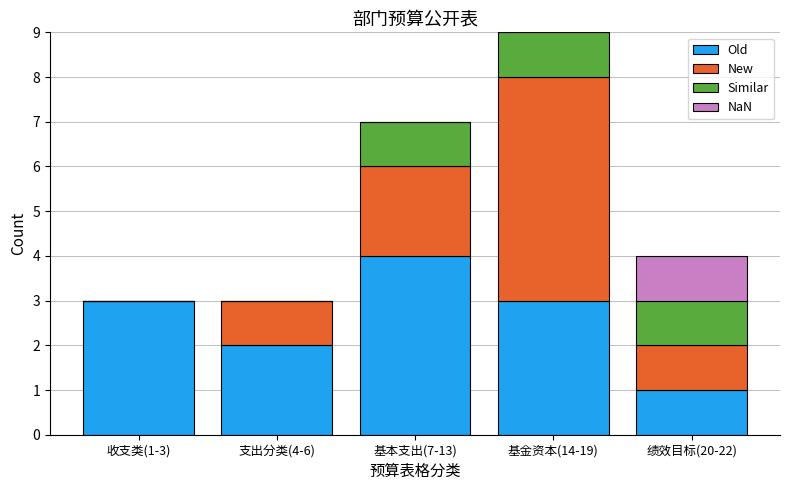

What is the maximum value for Old?

4